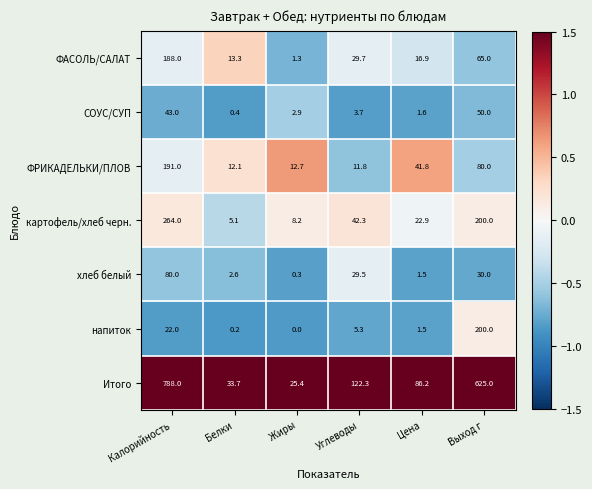

How many series are shown in this chart?

7